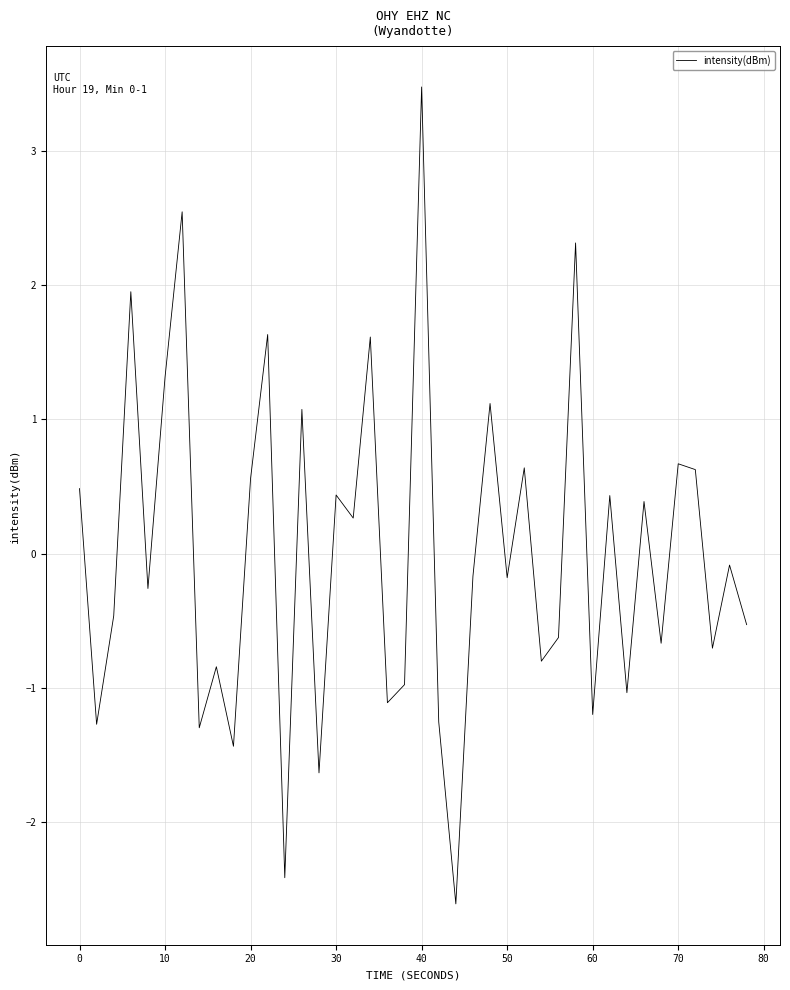

What is the greatest value displayed?

3.5